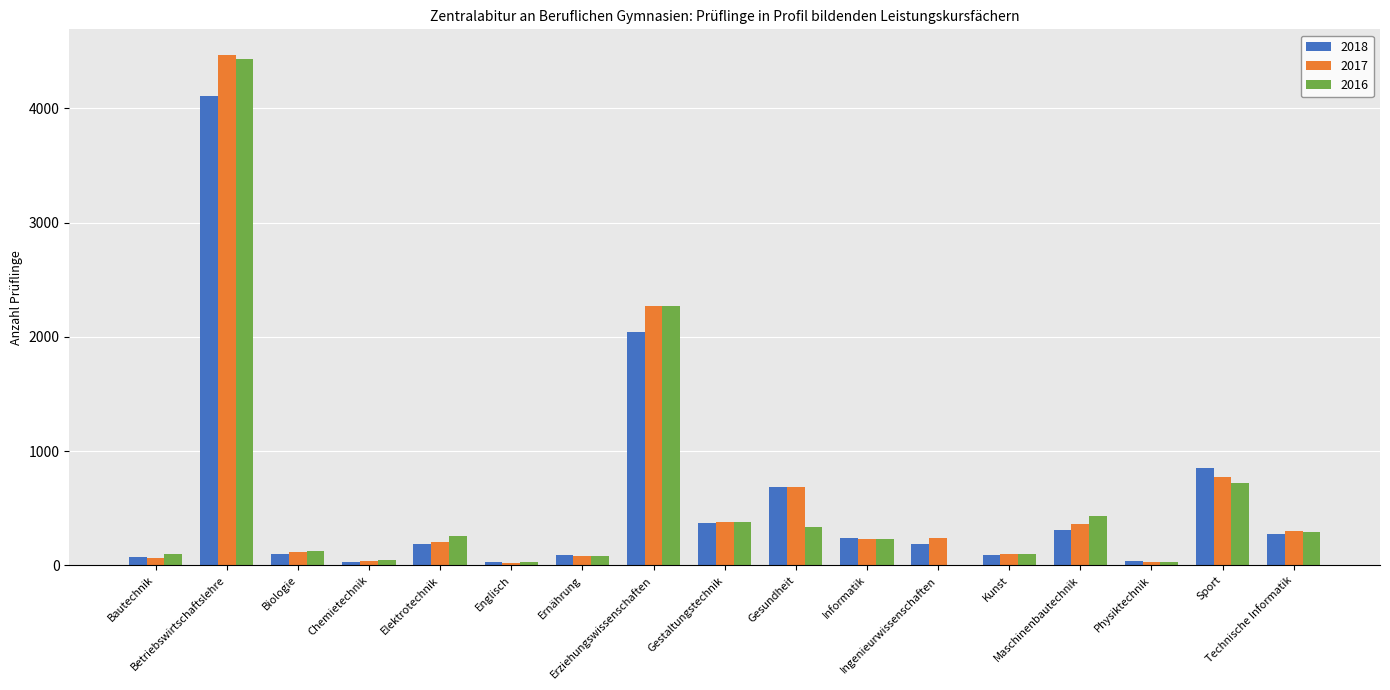

List the series in order of their peak value, highest first.

2017, 2016, 2018